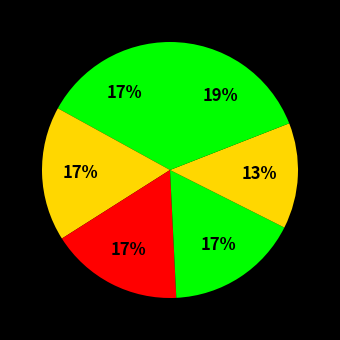

How many segments does this pie chart have?

6